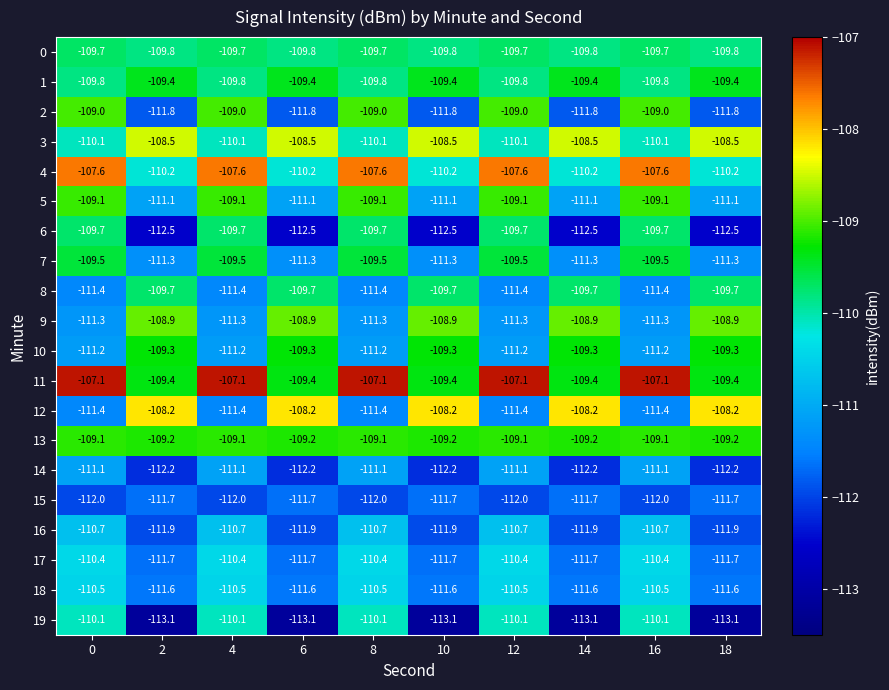

Which series has the widest spread of values?

12